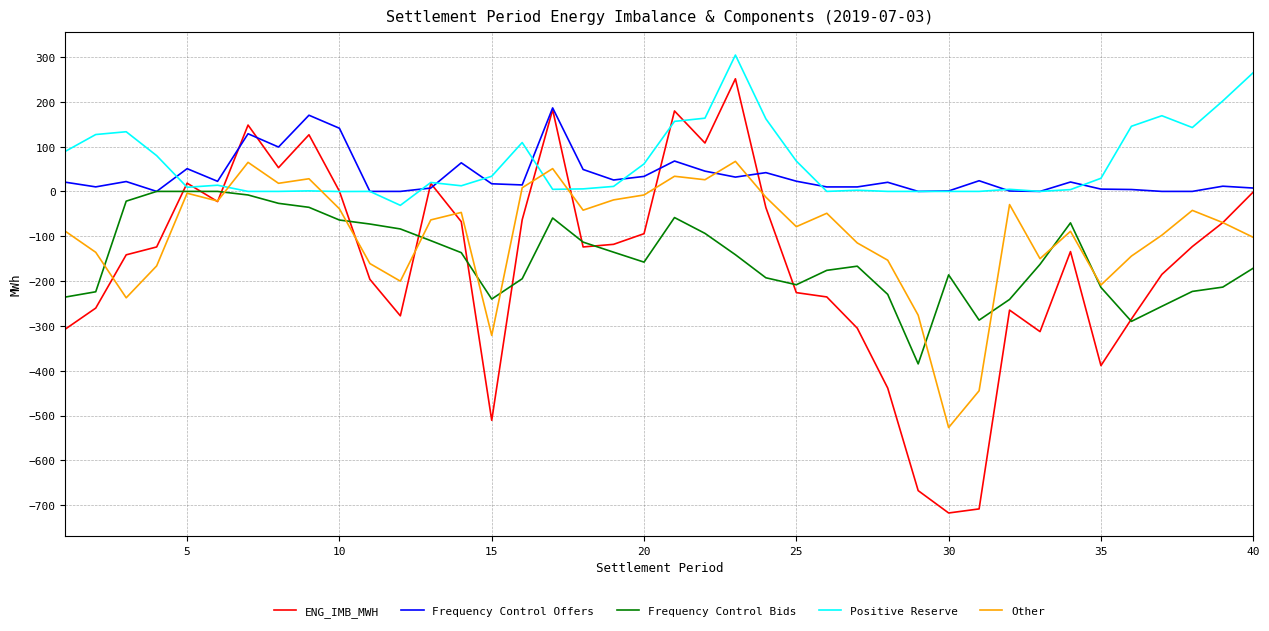

Rank the series by their maximum value, from highest to lowest.

Positive Reserve, ENG_IMB_MWH, Frequency Control Offers, Other, Frequency Control Bids